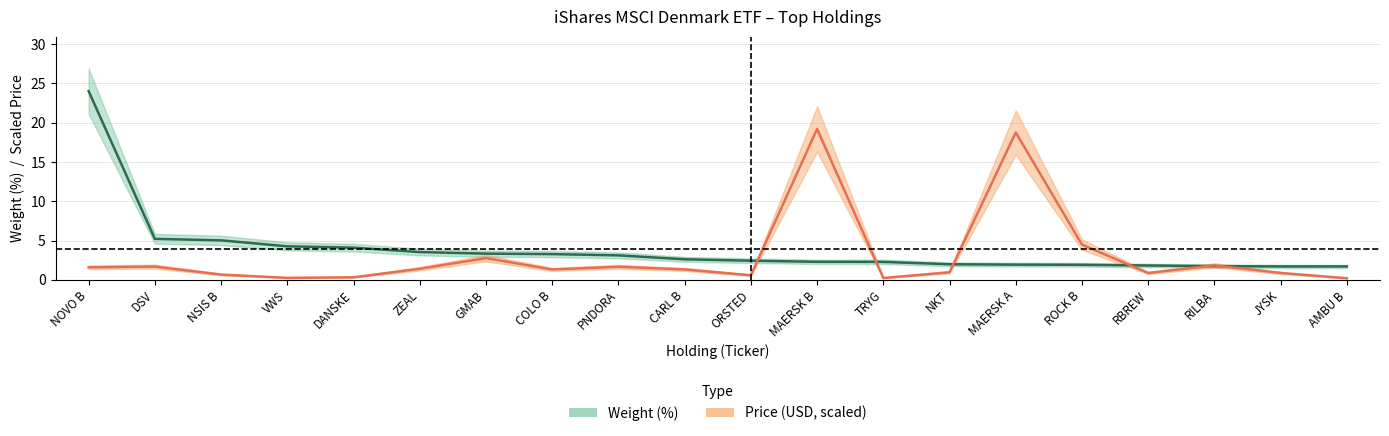

The Weight (%) series shows 0.6 at RBREW. True or false?

False